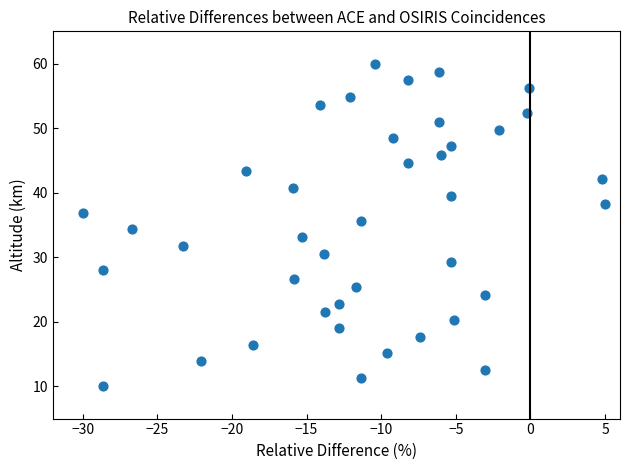

What is the range of Y values (max minus min)?

50.0